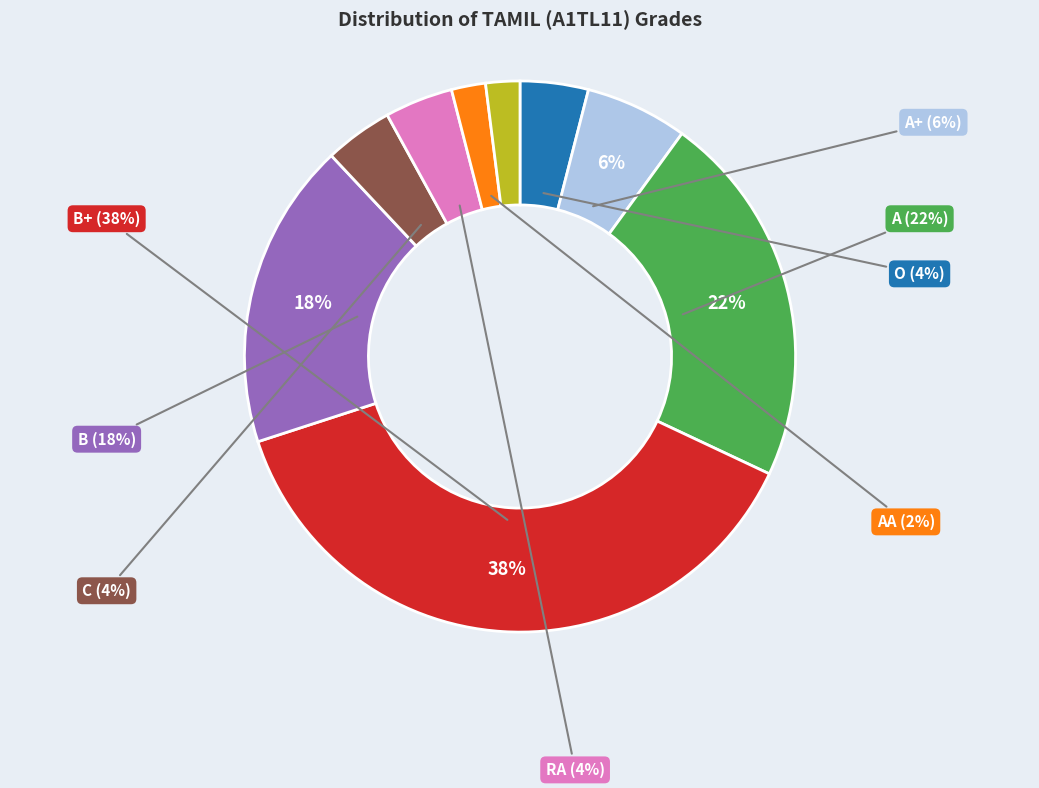

Does C account for over 50% of the chart?

No